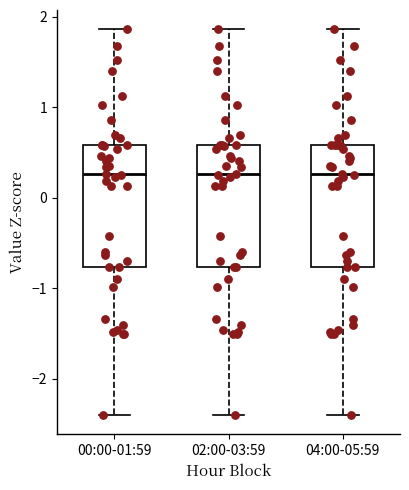

Where does the median line of the box for 04:00-05:59 sit on the y-axis? The values are not printed on the chart, so give them approximately, as read against the axis.

0.3